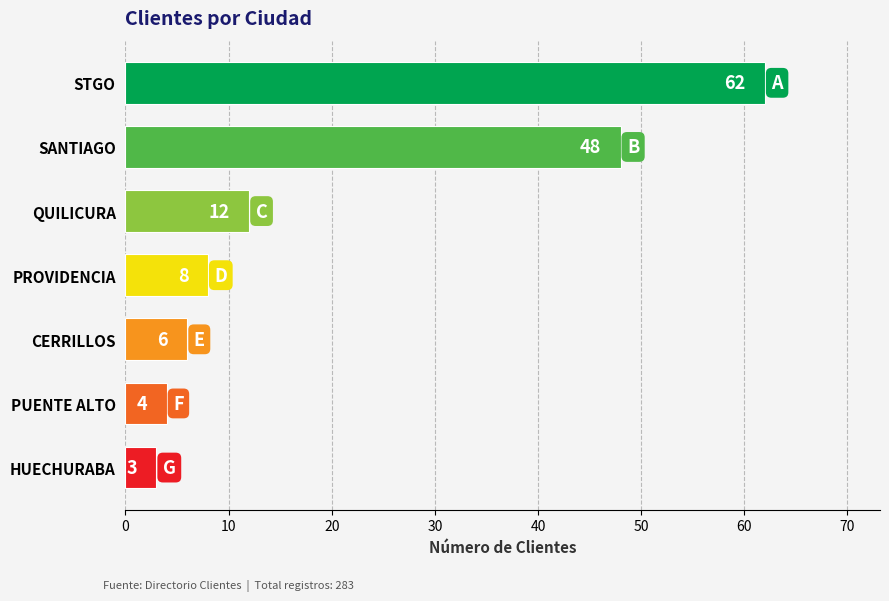

How many values are below 8?

3